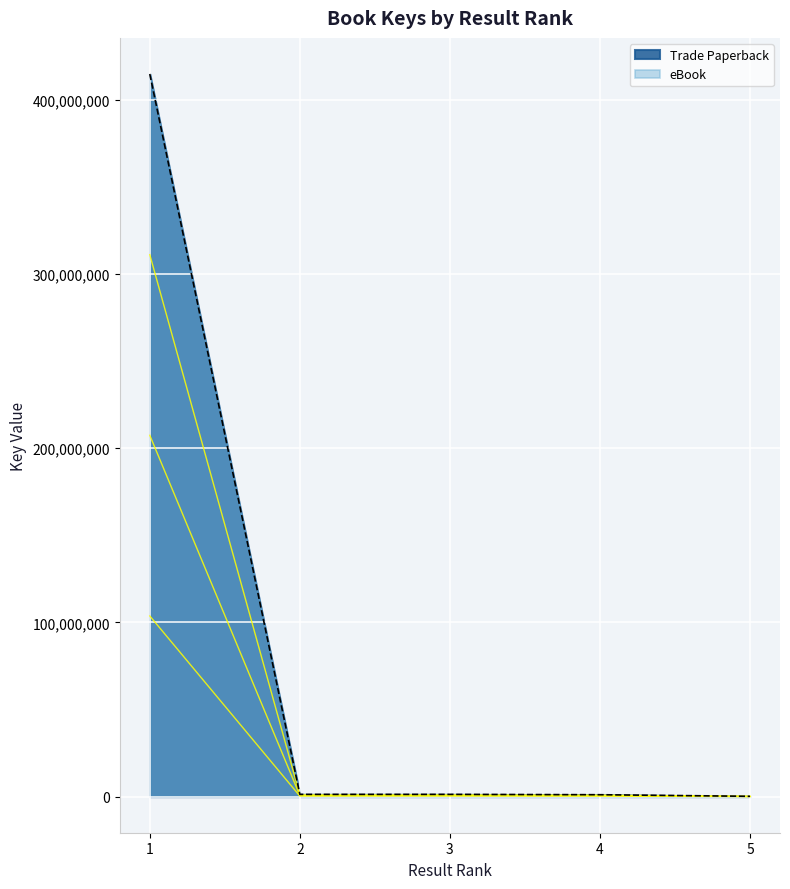

What is the value of the eBook point at the 4th from the left?

269458.8